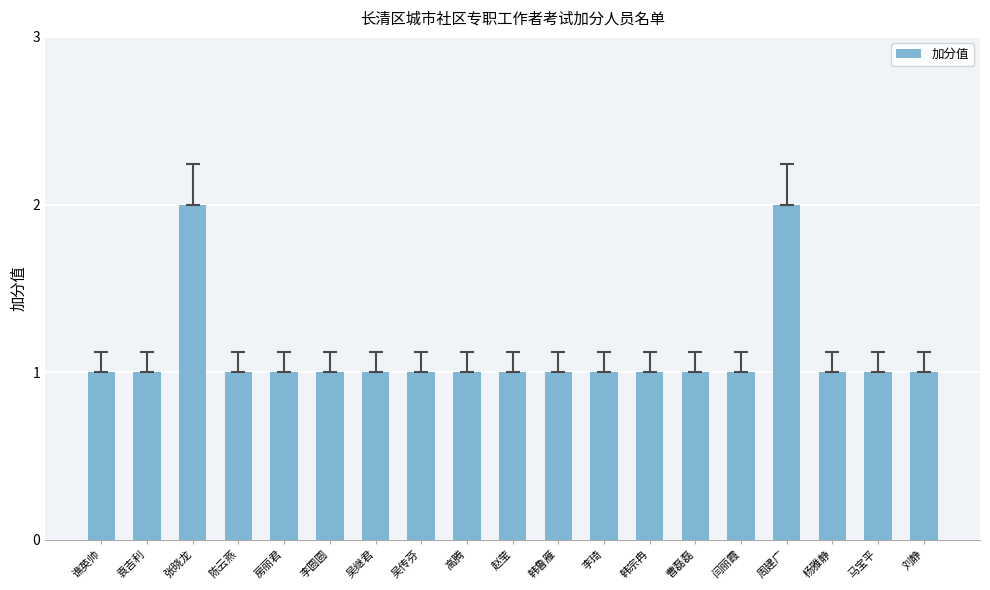

Does the chart contain any negative values?

No